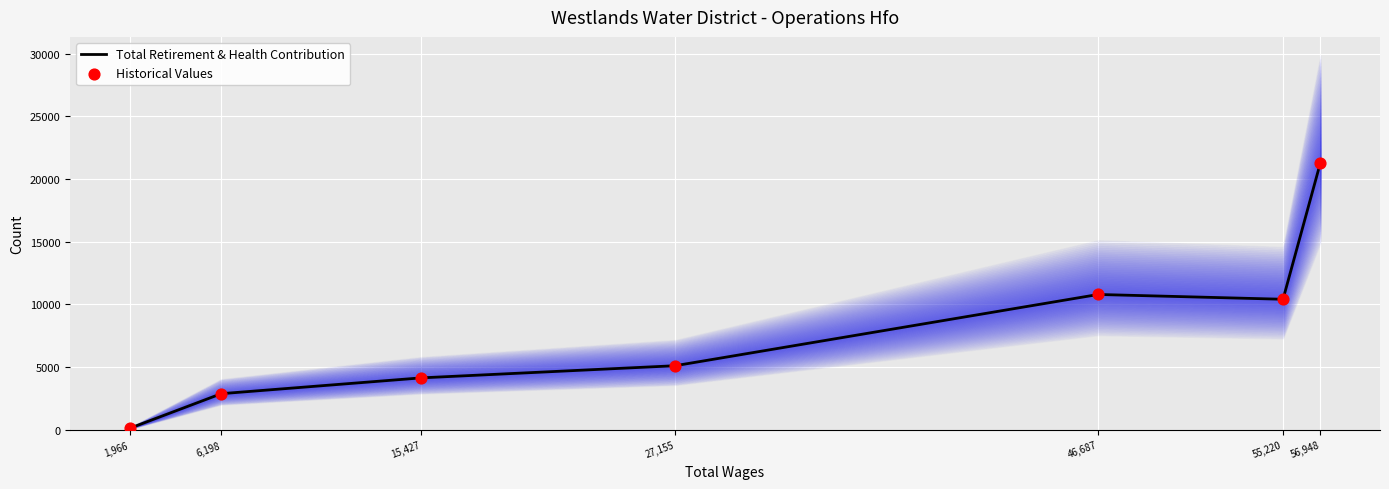

At how many categories does at least one series exceed 3883?

5